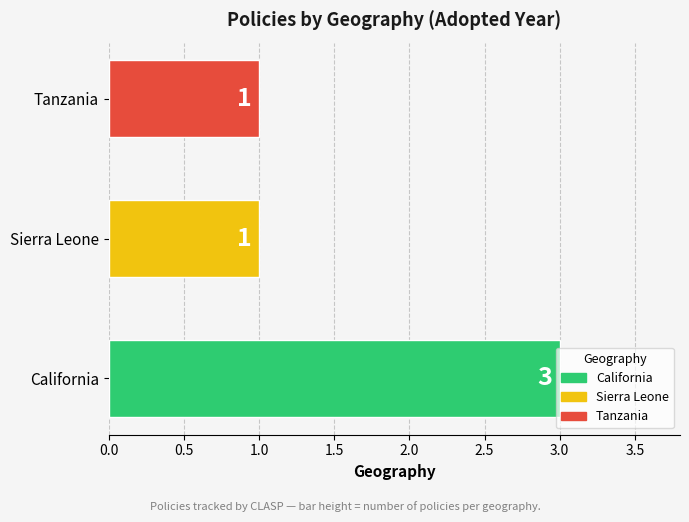

Is it true that the value at Tanzania is 1?

True